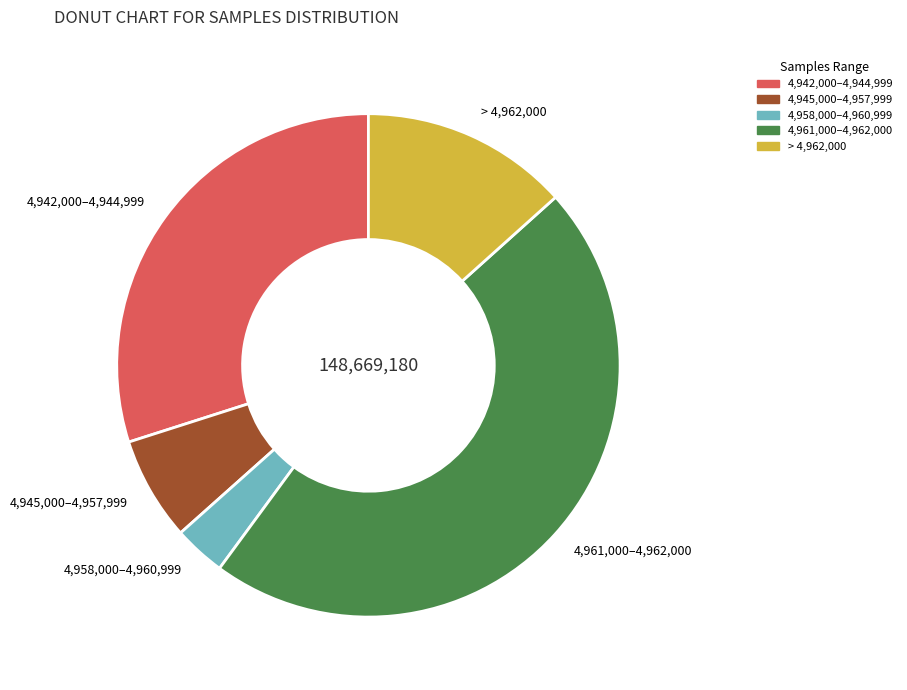

True or false: 4,945,000–4,957,999 accounts for 7% of the total.

True